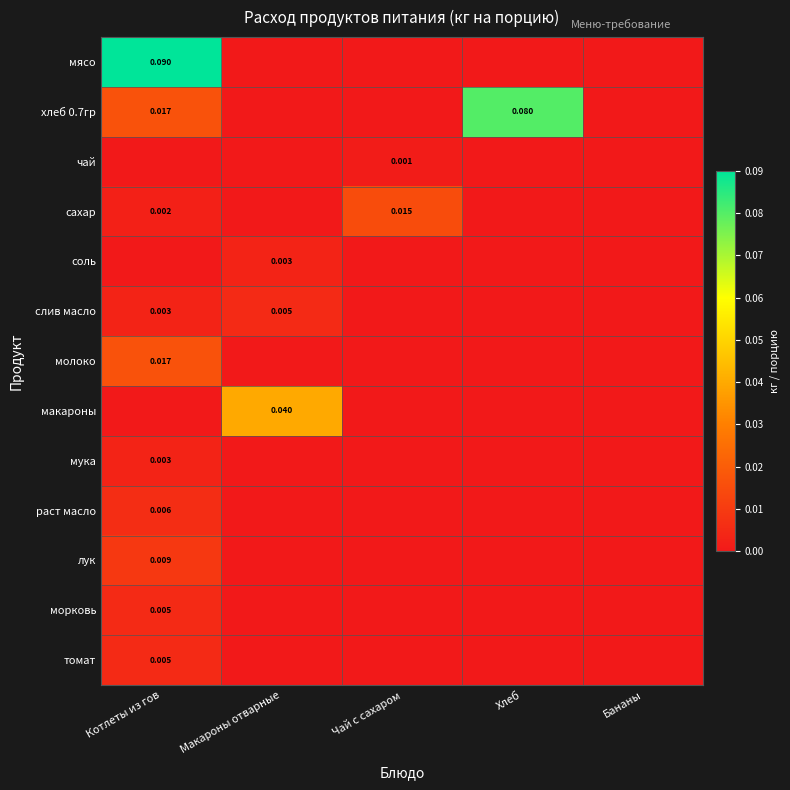

How many categories are shown in the chart?

5